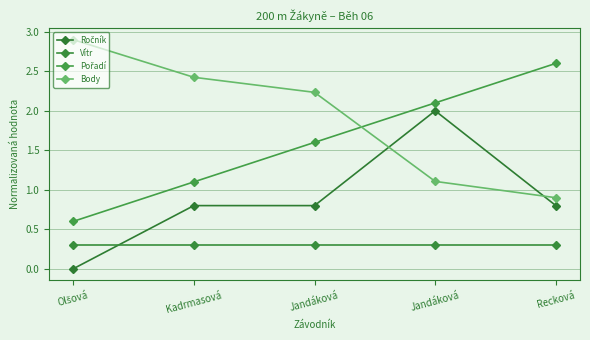

Is this an area chart (filled region under the line)?

No